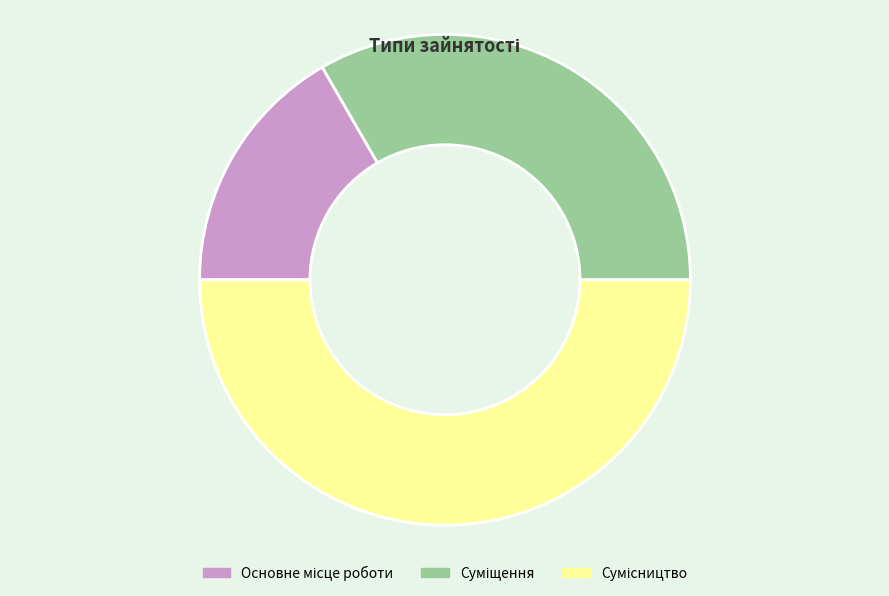

How many segments does this pie chart have?

3